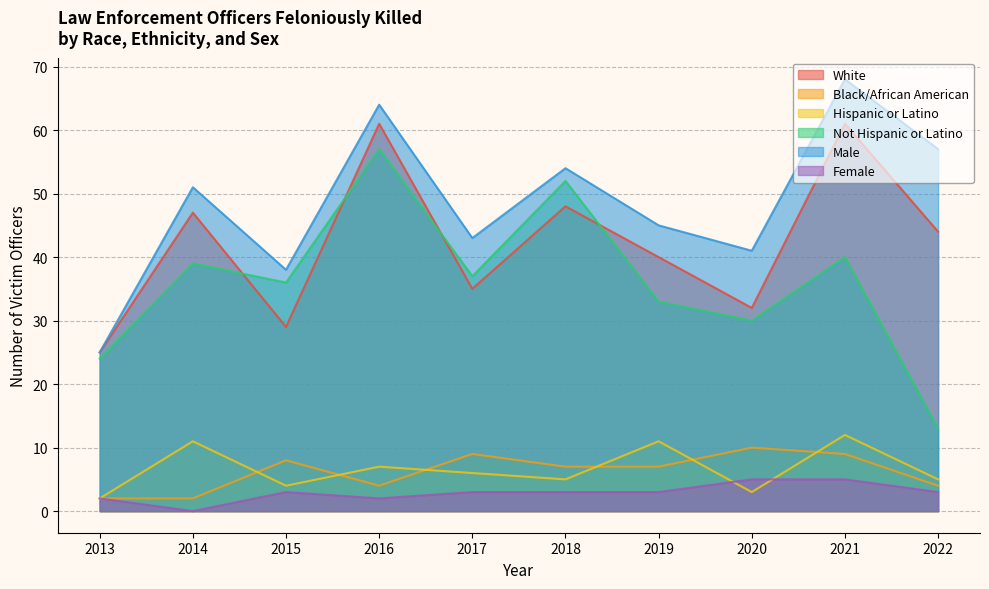

Reading right to left, extract all data points from this chart.

White: 2022=44	2021=61	2020=32	2019=40	2018=48	2017=35	2016=61	2015=29	2014=47	2013=25
Black/African American: 2022=4	2021=9	2020=10	2019=7	2018=7	2017=9	2016=4	2015=8	2014=2	2013=2
Hispanic or Latino: 2022=5	2021=12	2020=3	2019=11	2018=5	2017=6	2016=7	2015=4	2014=11	2013=2
Not Hispanic or Latino: 2022=13	2021=40	2020=30	2019=33	2018=52	2017=37	2016=57	2015=36	2014=39	2013=24
Male: 2022=57	2021=68	2020=41	2019=45	2018=54	2017=43	2016=64	2015=38	2014=51	2013=25
Female: 2022=3	2021=5	2020=5	2019=3	2018=3	2017=3	2016=2	2015=3	2014=0	2013=2